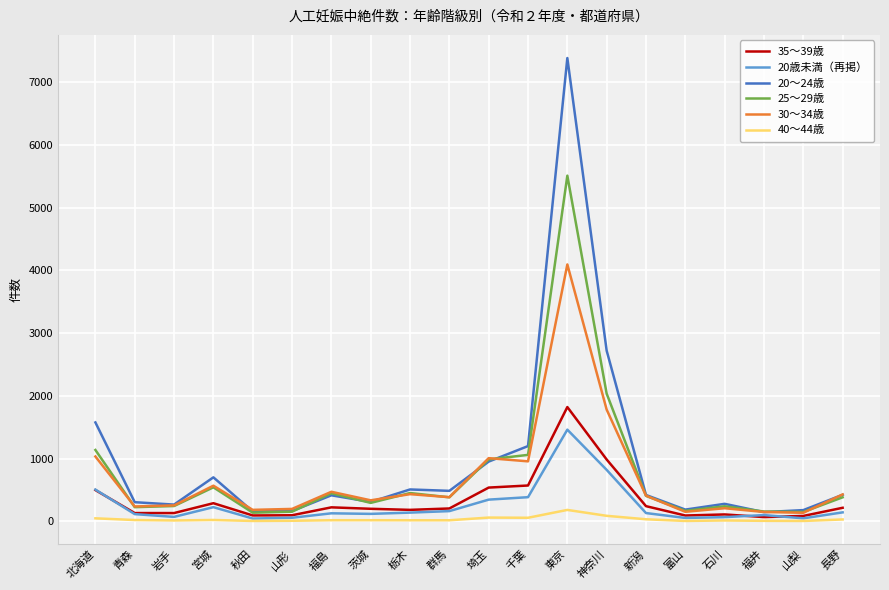

Which series has the largest range (max minus min)?

20～24歳